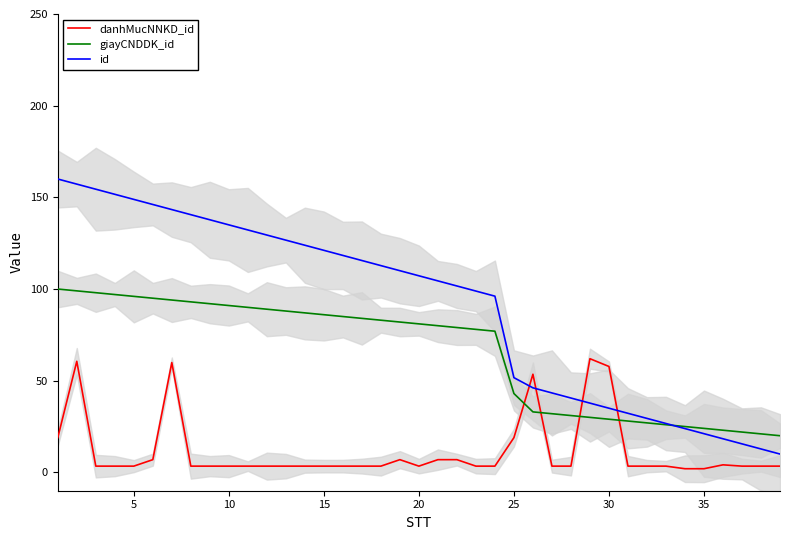

What is the total value across all series at 15?

252.1